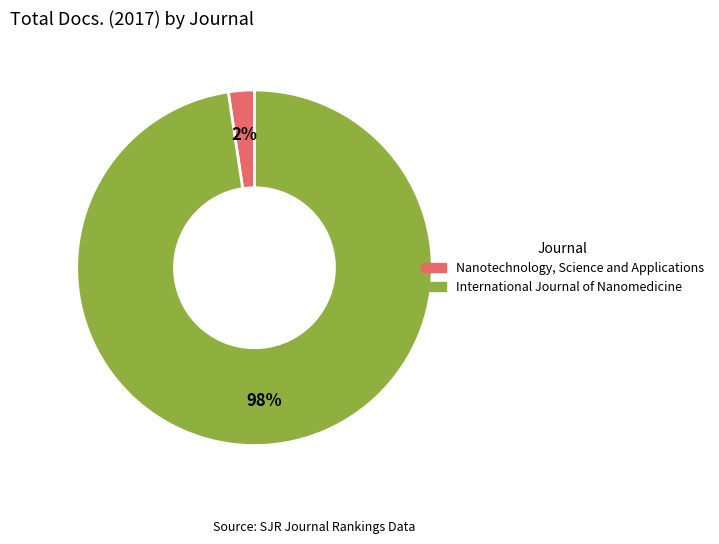

Rank the categories by value from highest to lowest.

International Journal of Nanomedicine, Nanotechnology, Science and Applications